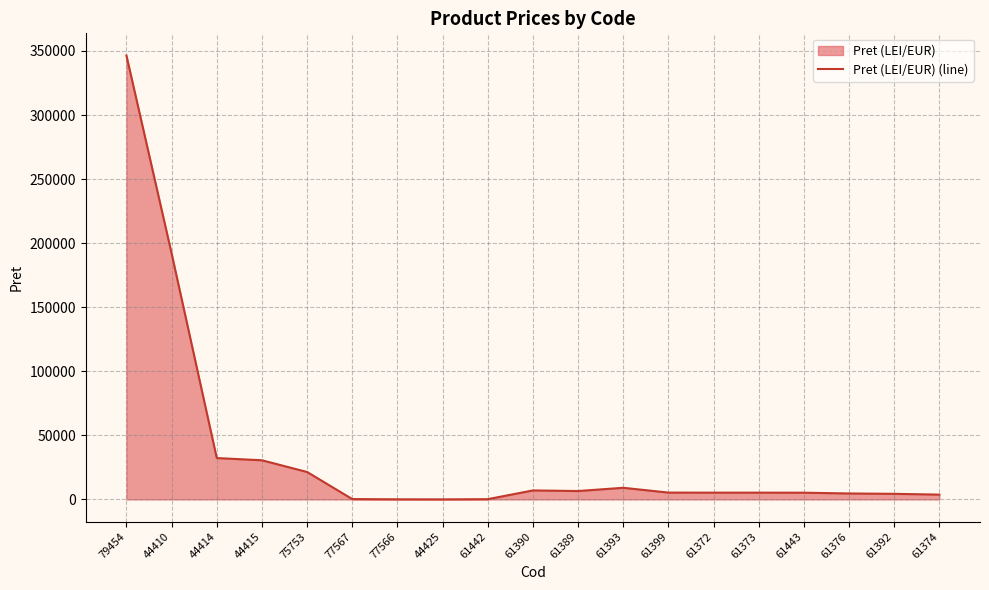

How many distinct data groups are displayed?

1